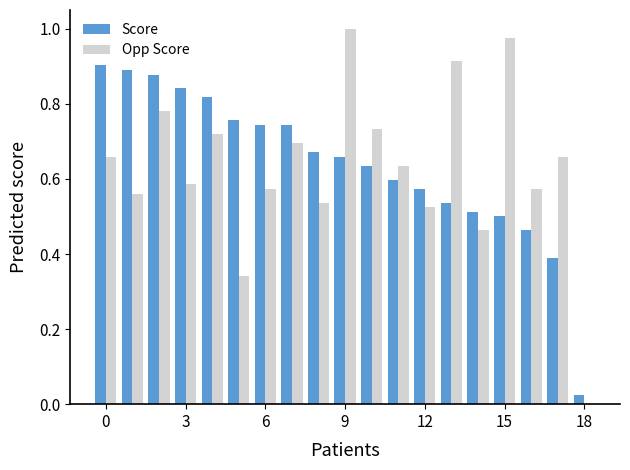

Are the bars horizontal?

No